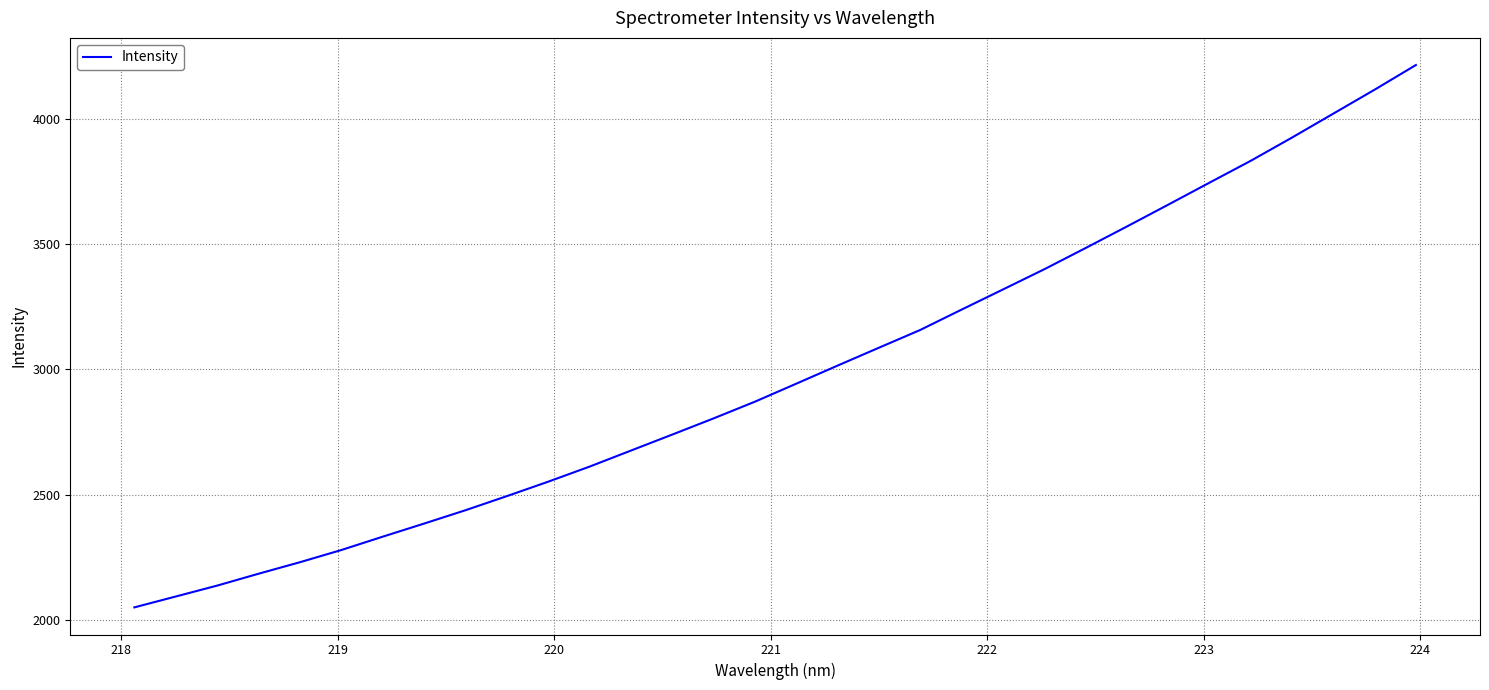

What is the difference between the maximum and minimum values?

2166.0